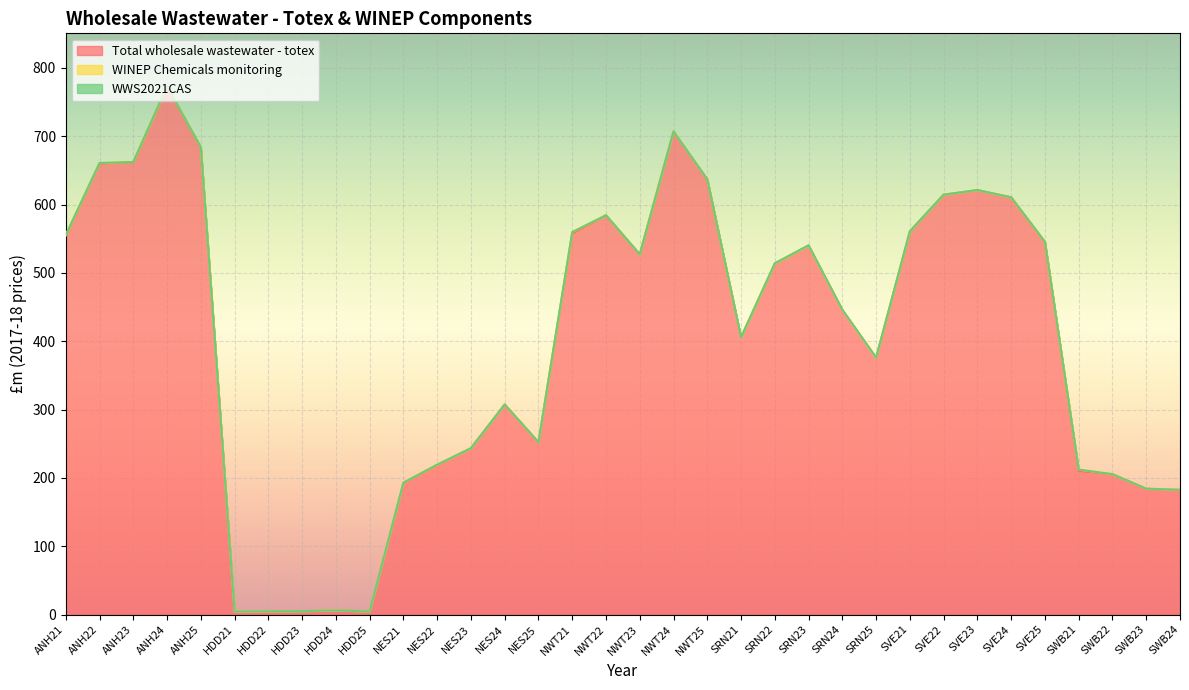

What are all the series names shown in the legend?

Total wholesale wastewater - totex, WINEP Chemicals monitoring, WWS2021CAS